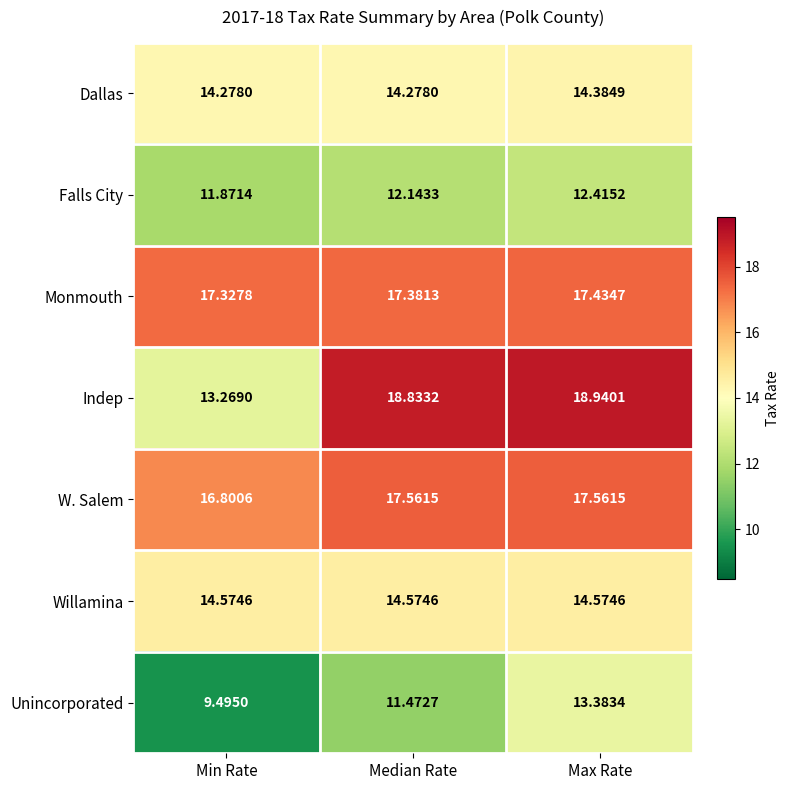

At Median Rate, list the series in order from smallest to largest.

Unincorporated, Falls City, Dallas, Willamina, Monmouth, W. Salem, Indep